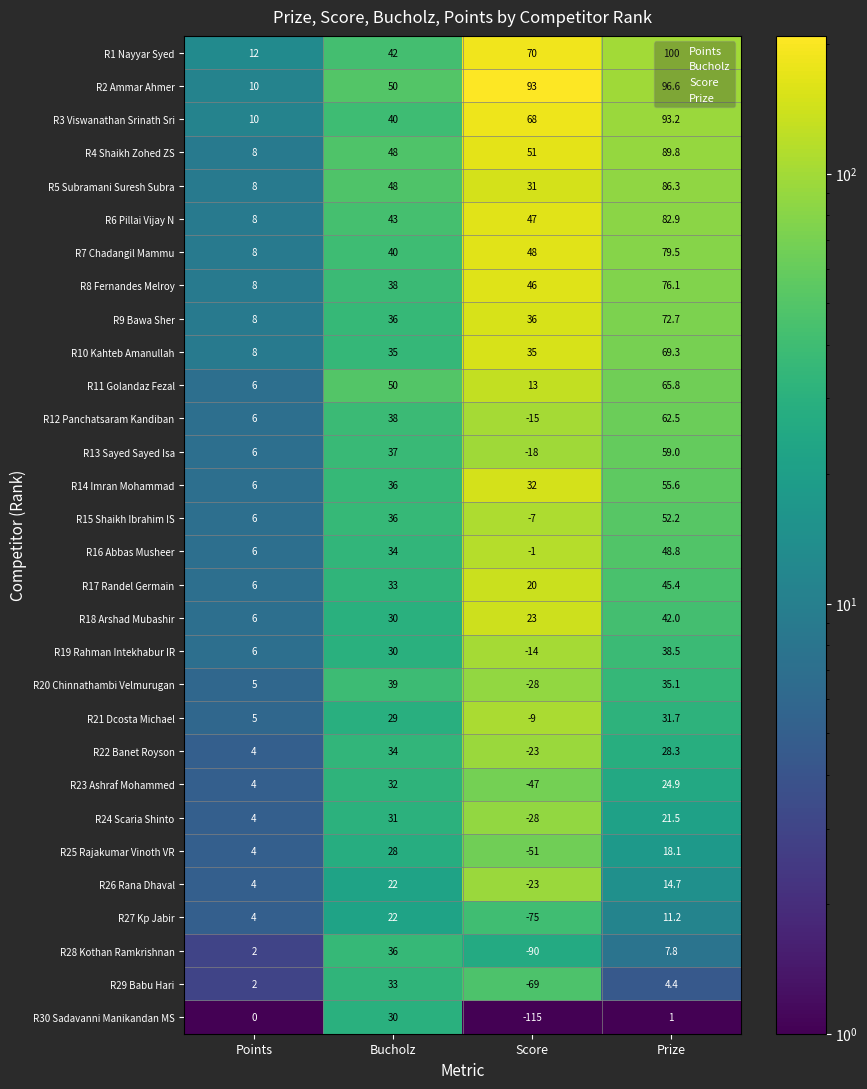

What is the maximum value shown in the chart?

100.0